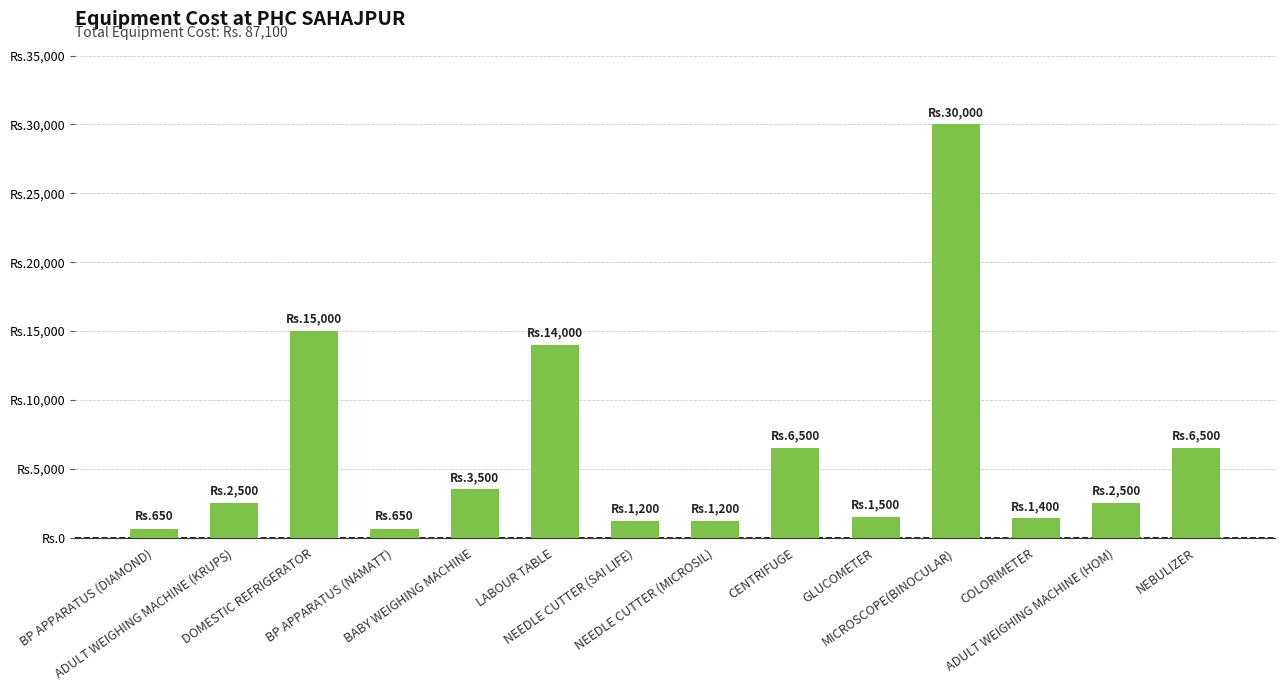

Rank the categories by value from lowest to highest.

BP APPARATUS (DIAMOND), BP APPARATUS (NAMATT), NEEDLE CUTTER (SAI LIFE), NEEDLE CUTTER (MICROSIL), COLORIMETER, GLUCOMETER, ADULT WEIGHING MACHINE (KRUPS), ADULT WEIGHING MACHINE (HOM), BABY WEIGHING MACHINE, CENTRIFUGE, NEBULIZER, LABOUR TABLE, DOMESTIC REFRIGERATOR, MICROSCOPE(BINOCULAR)